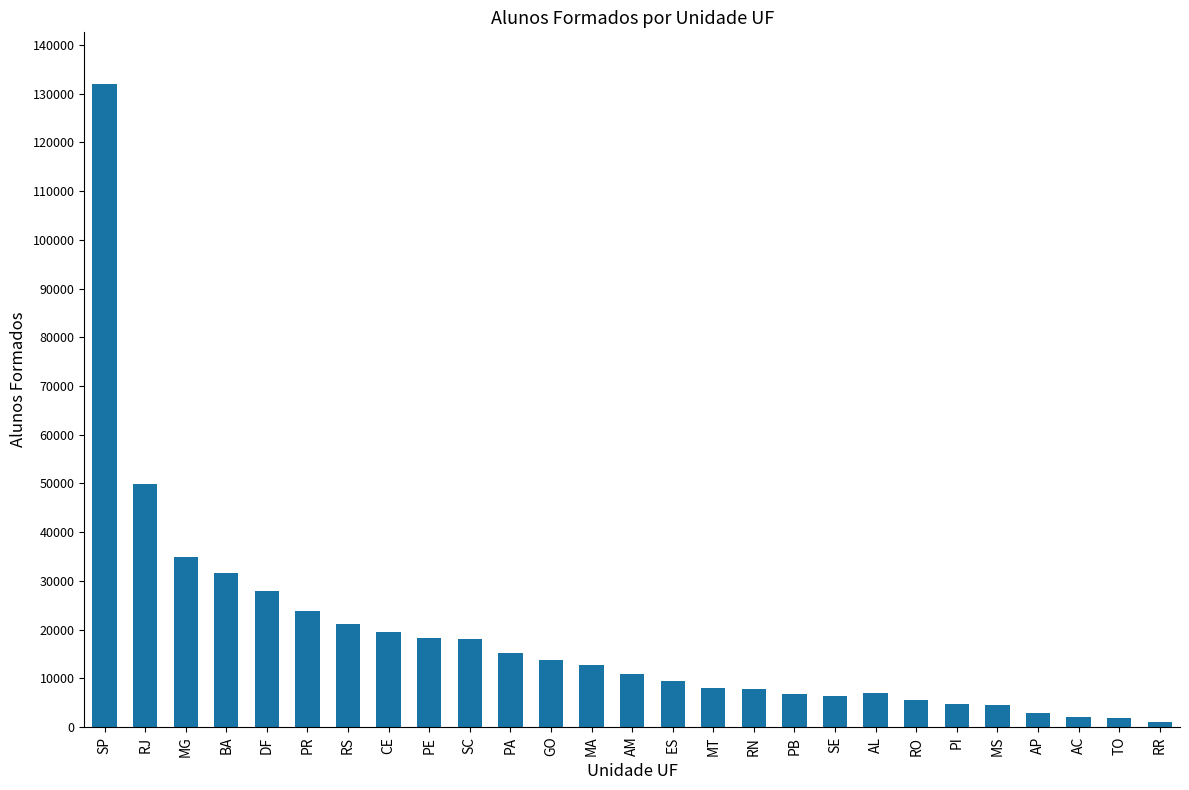

What is the maximum value shown in the chart?

132053